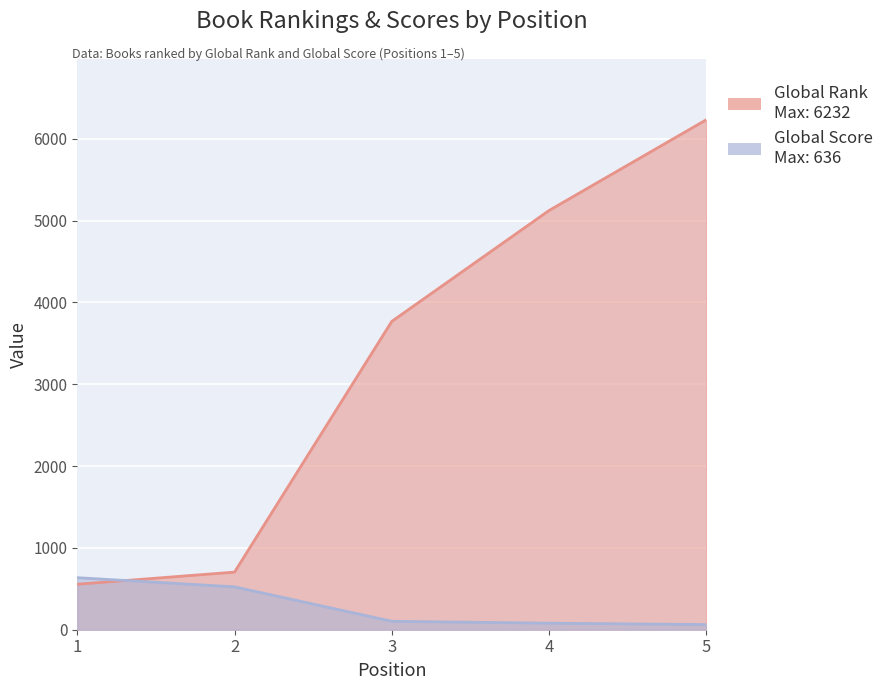

True or false: Global Score has a value of 63 at 5.

True